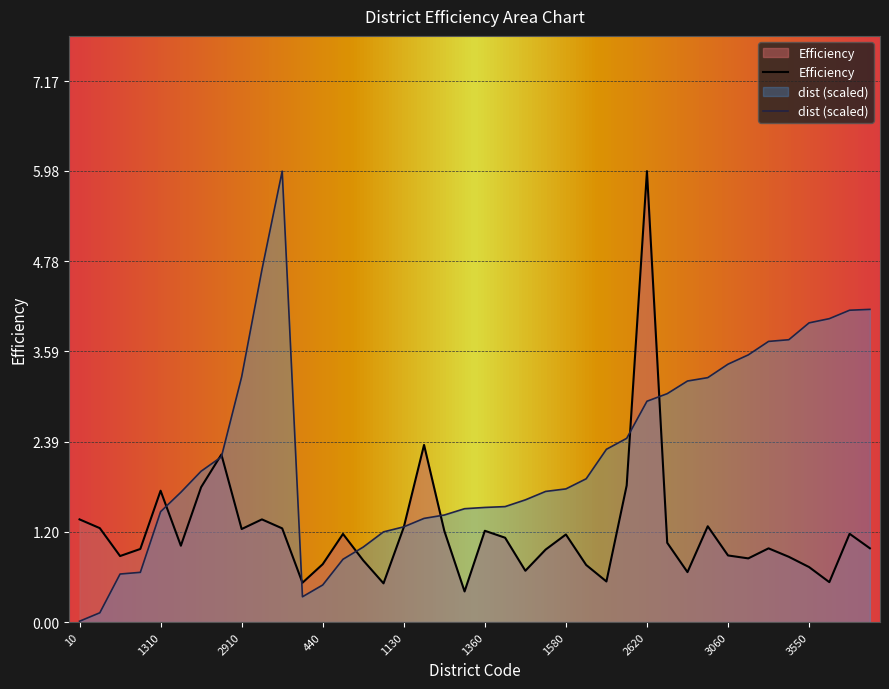

Which series ends up on top after the final intersection of Efficiency and dist?

dist